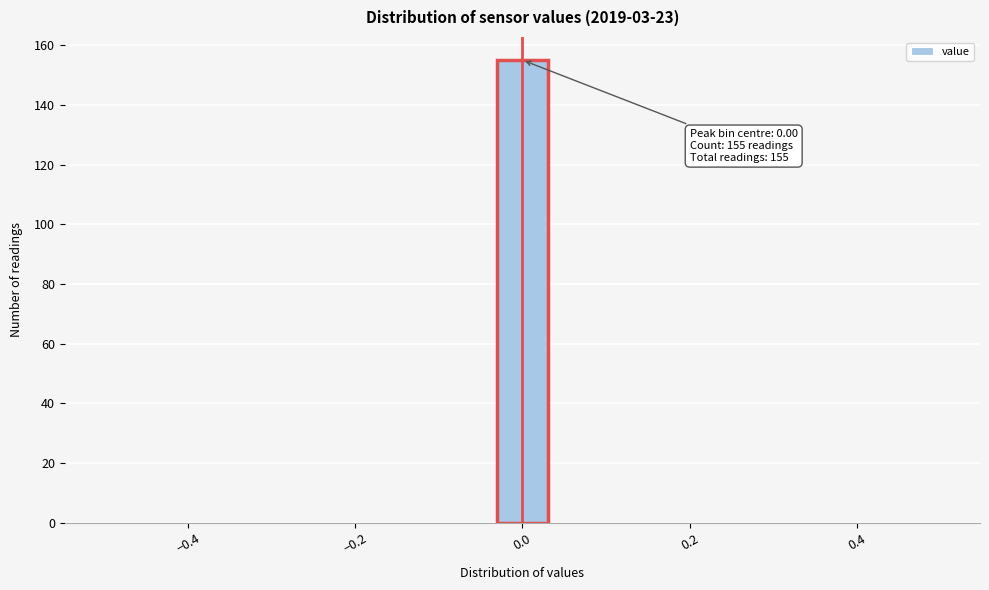

Around what value on the x-axis is the tallest bar? Give the approximate position of its centre, as read against the axis.

0.00